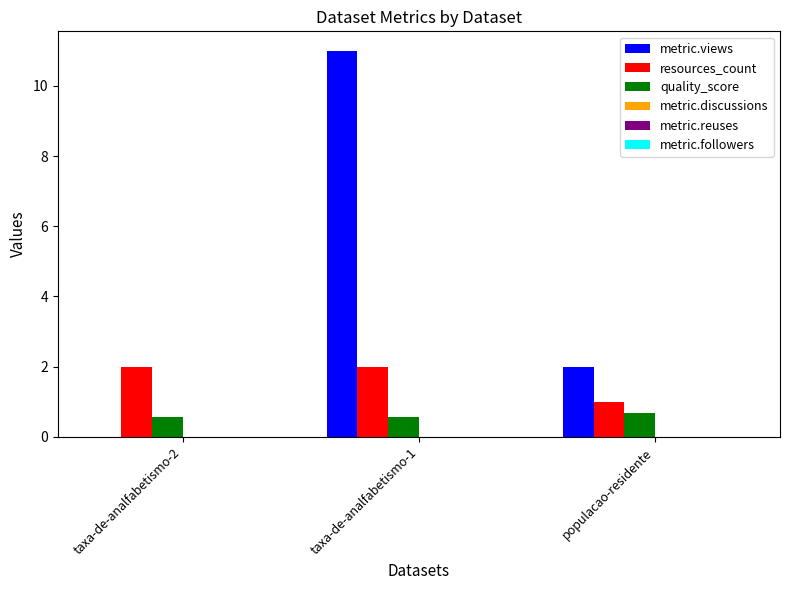

Which series has the largest total across all categories?

metric.views